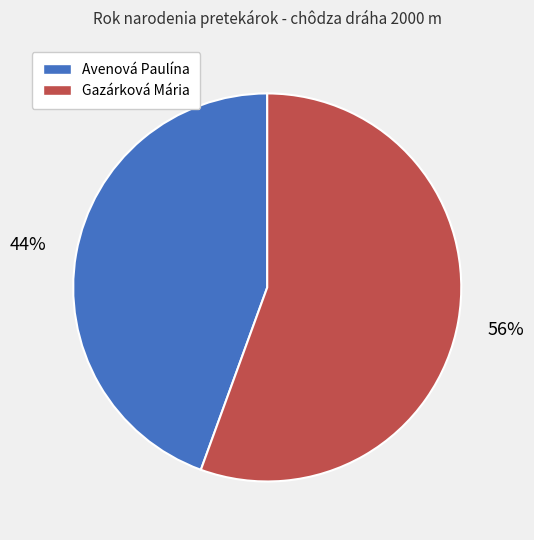

Does Avenová Paulína account for over 50% of the chart?

No